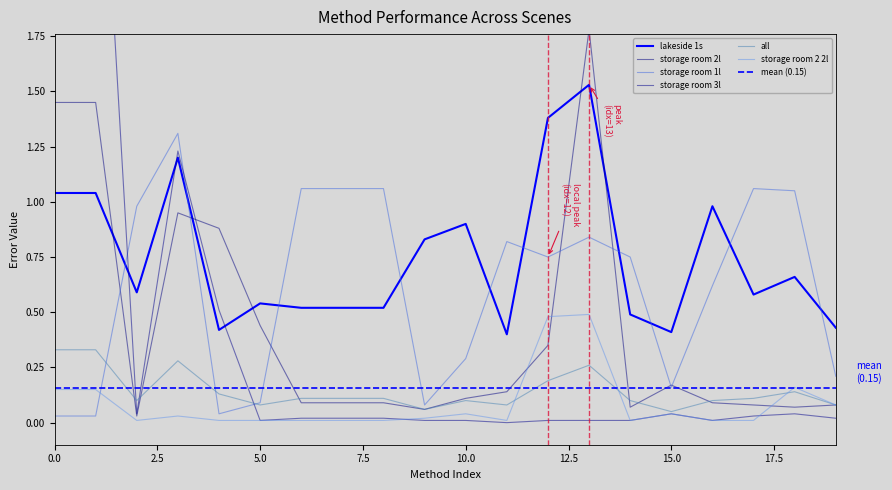

True or false: lakeside 1s and storage room 2 2l cross at least once.

False